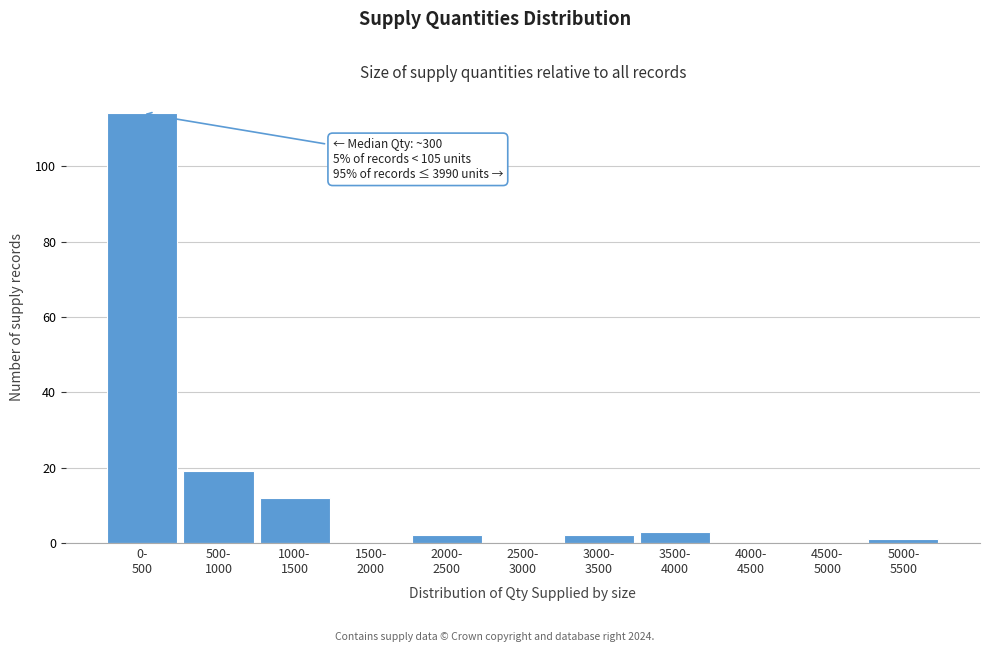

What is the greatest value displayed?

114